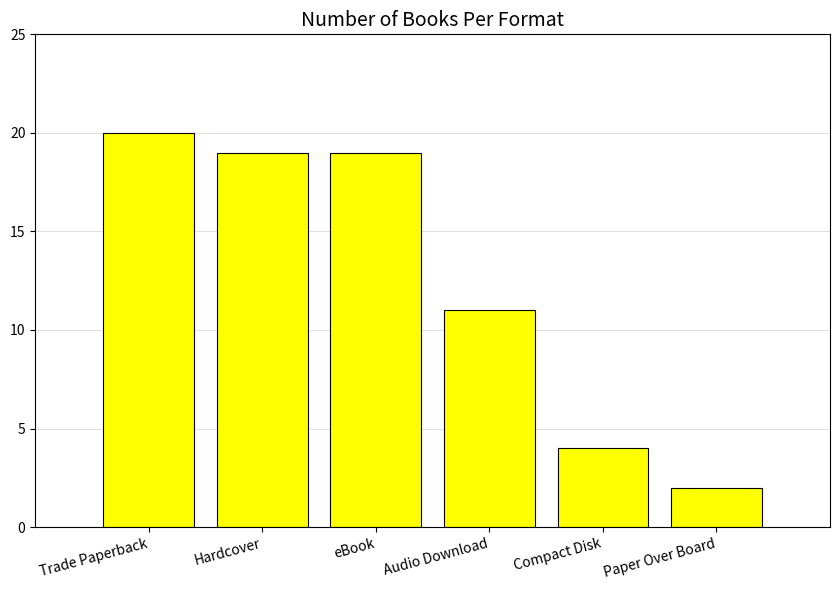

Where is the data nearest to the value 11?

Audio Download